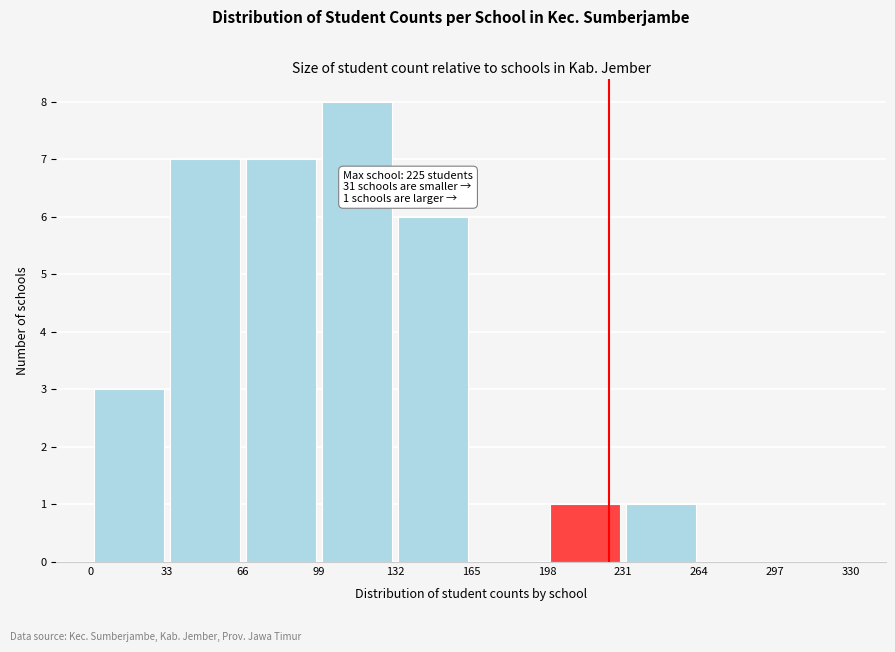

Which range on the x-axis has the tallest bar?

99 to 132